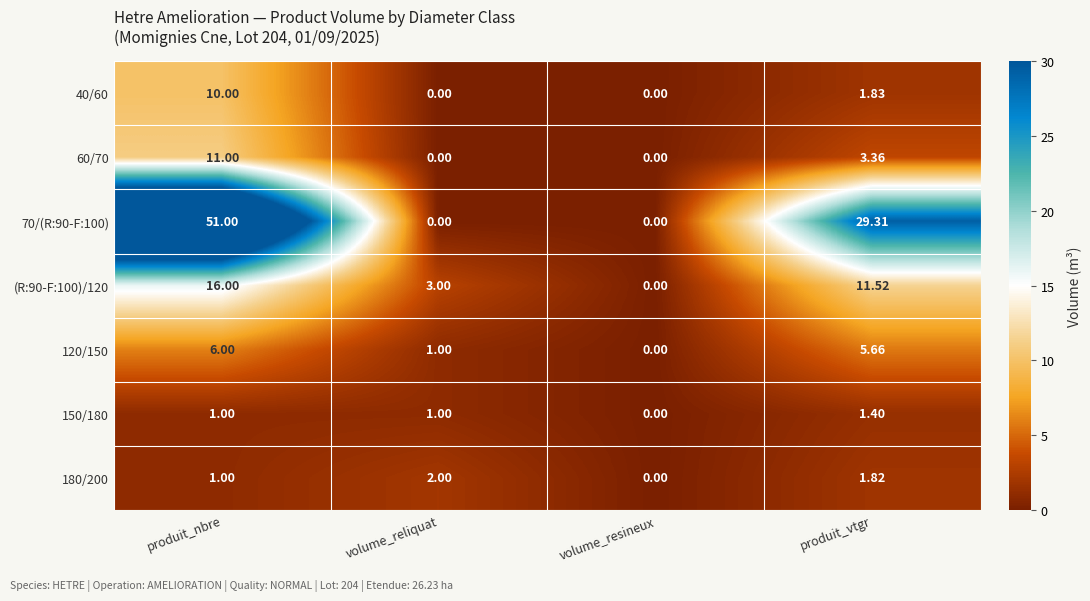

At which label is 60/70 closest to 5?

produit_vtgr